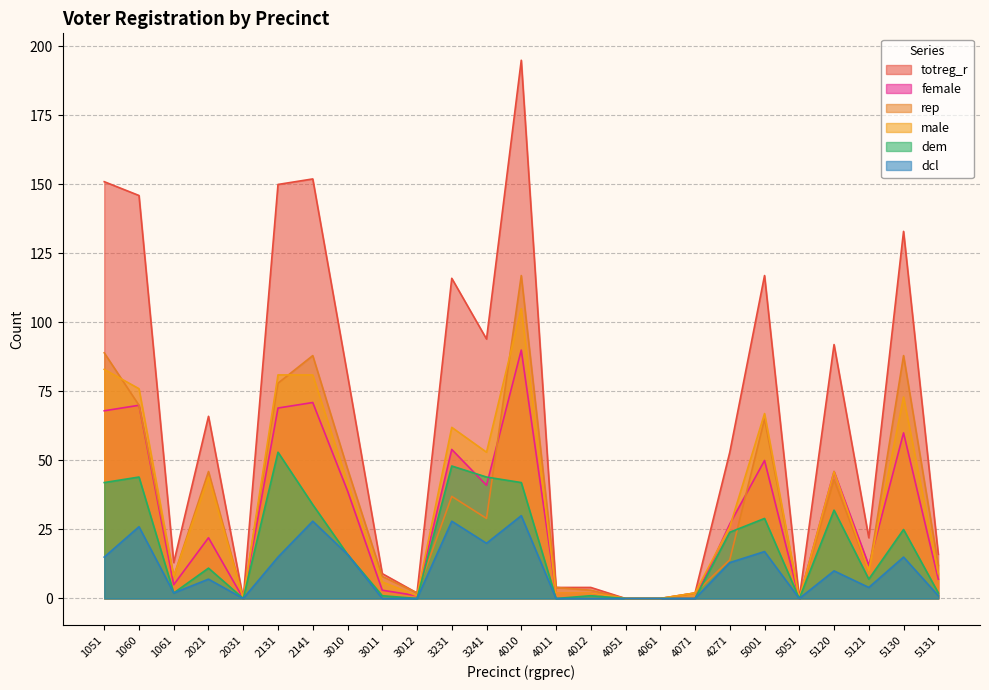

Rank the series at 3231 from lowest to highest value.

dcl, rep, dem, female, male, totreg_r